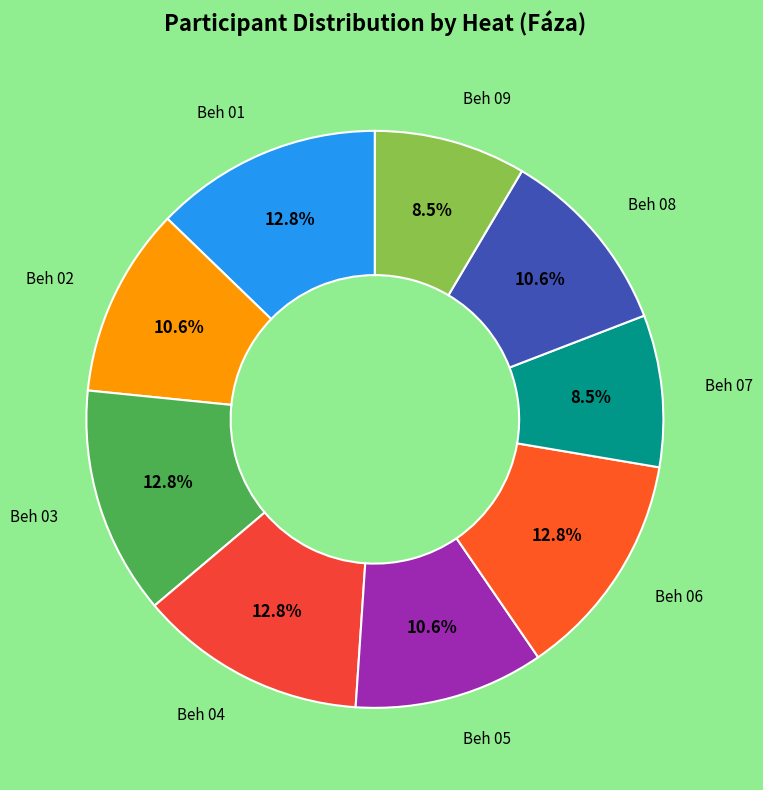

Count the number of slices in the pie.

9